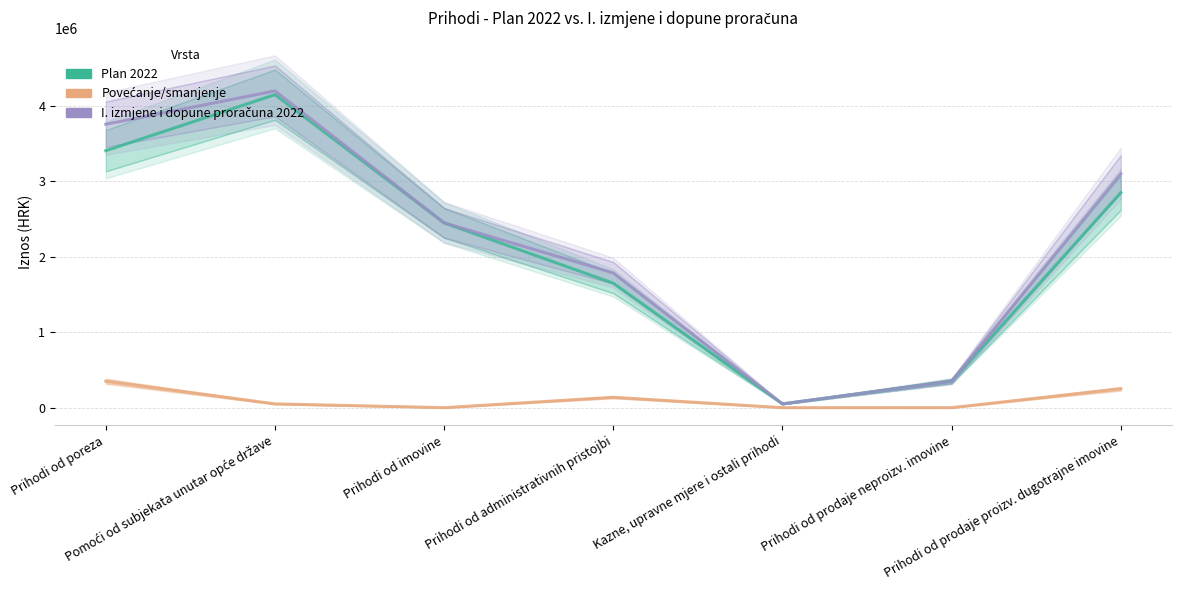

Where is the first local maximum for Plan 2022?

Pomoći od subjekata unutar opće države